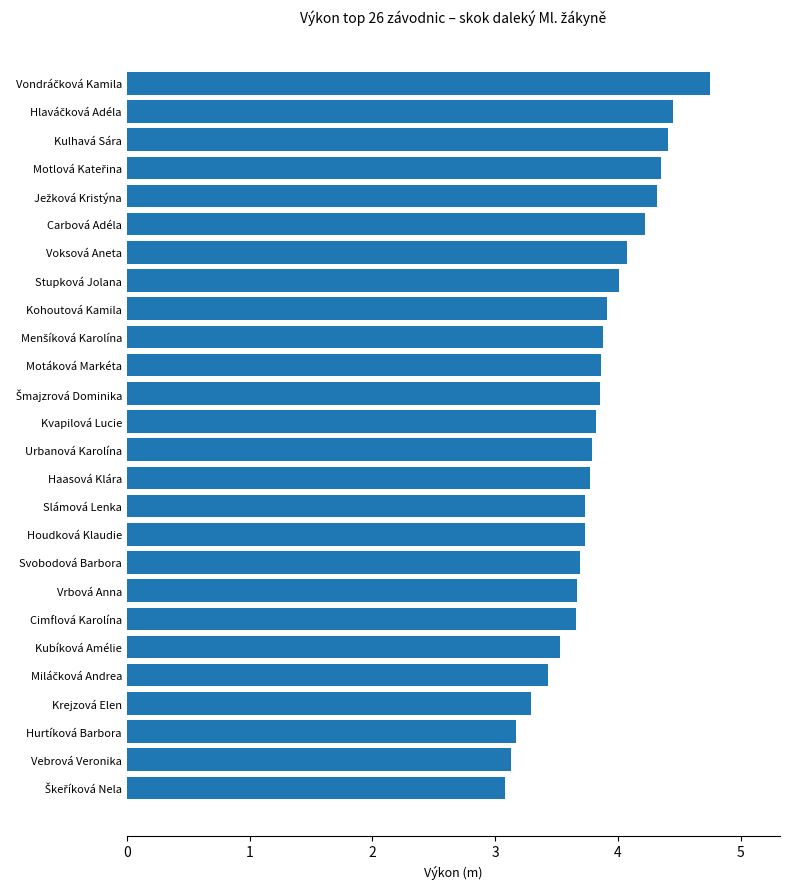

Which has a higher value, Svobodová Barbora or Kohoutová Kamila?

Kohoutová Kamila